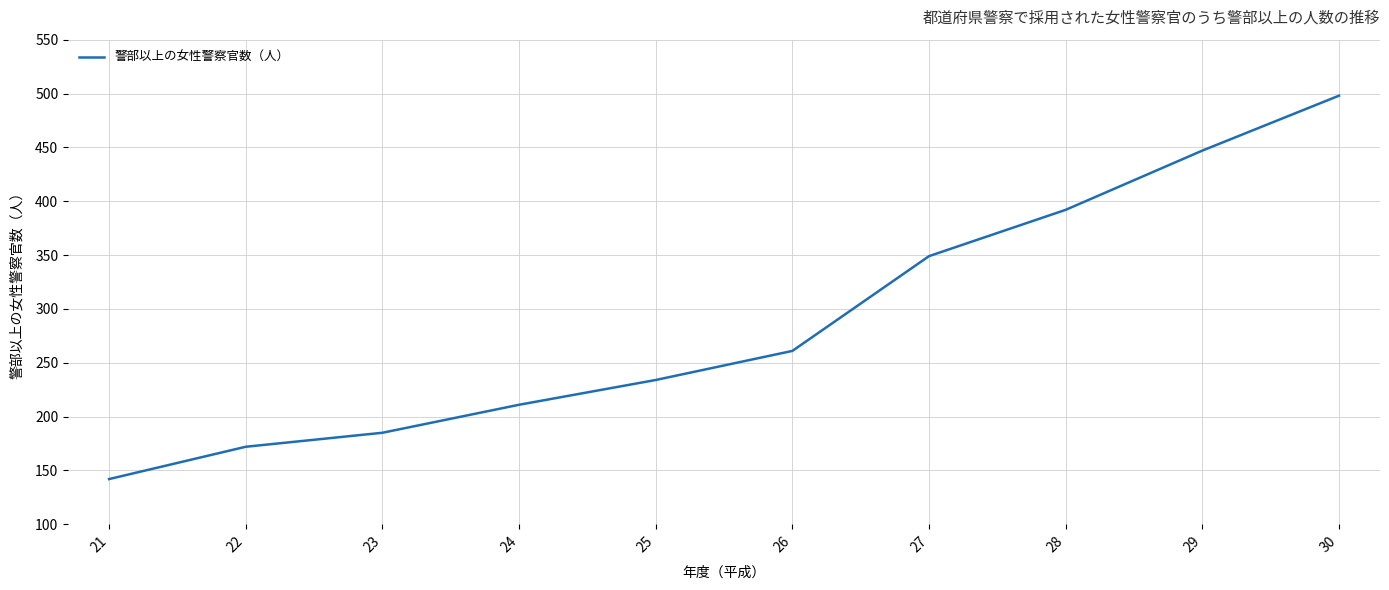

Rank the categories by value from highest to lowest.

30, 29, 28, 27, 26, 25, 24, 23, 22, 21